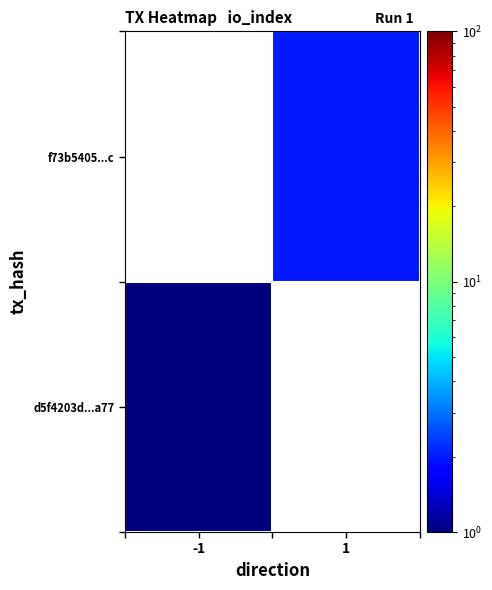

Reading left to right, what are all the values shown in this chart?

d5f4203d...a77: -1=1.0	1=0.1
f73b5405...c: -1=0.1	1=2.0